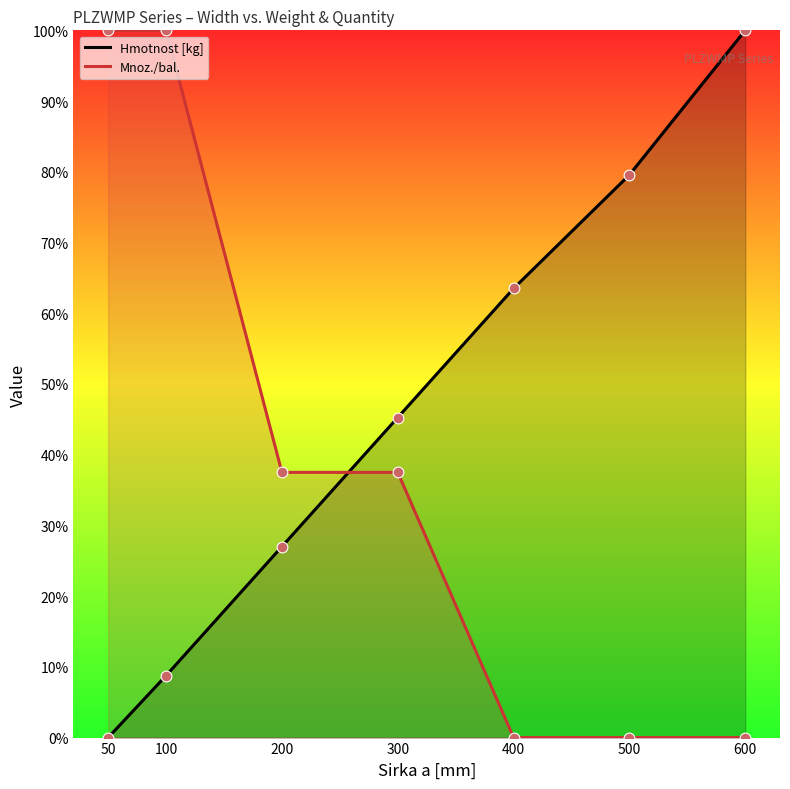

Which series reaches the minimum Y coordinate?

Hmotnost [kg]